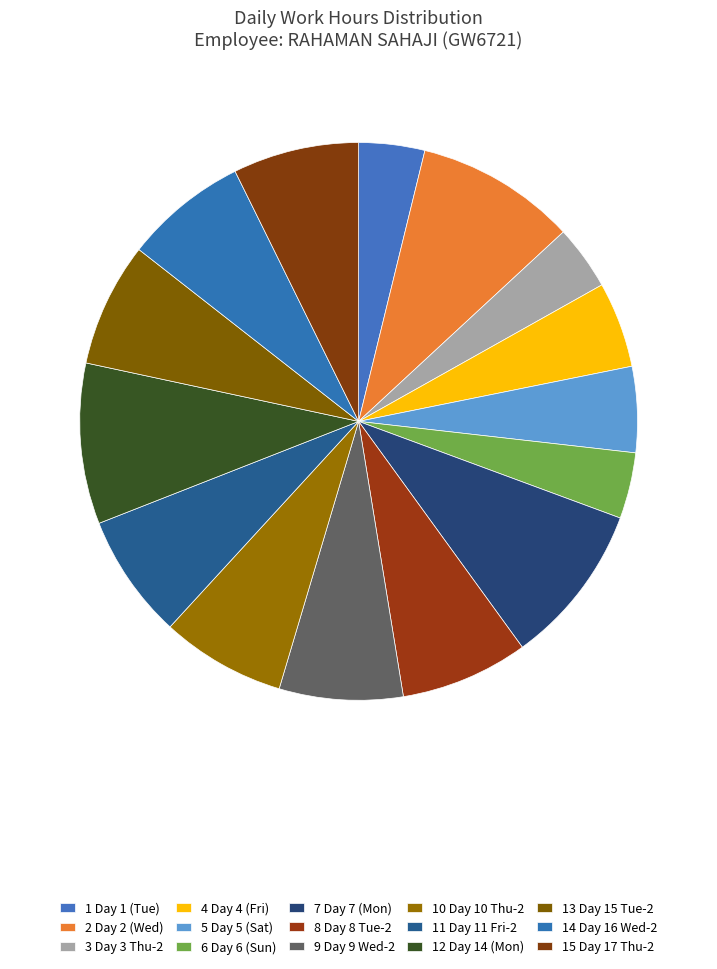

To the nearest percent, what is the average slice percentage?

7%